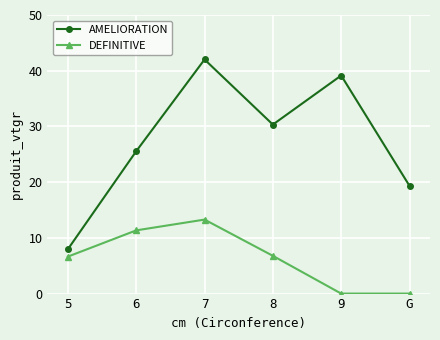

At how many categories does at least one series exceed 9?

5